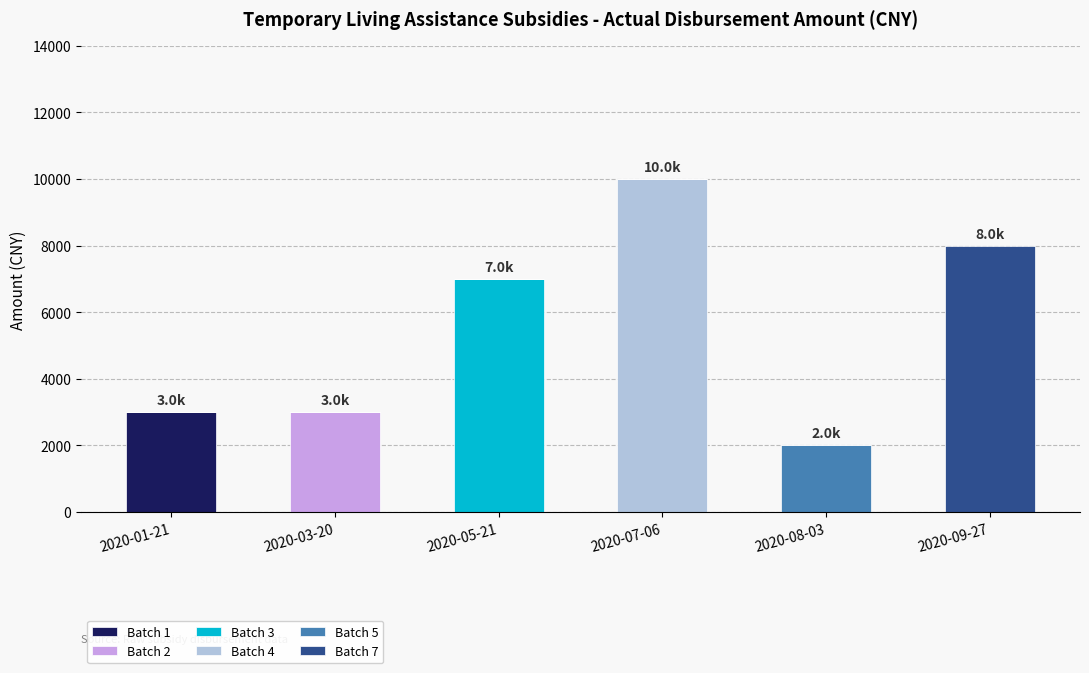

Which category has the highest value in the Batch 1 series?

2020-01-21